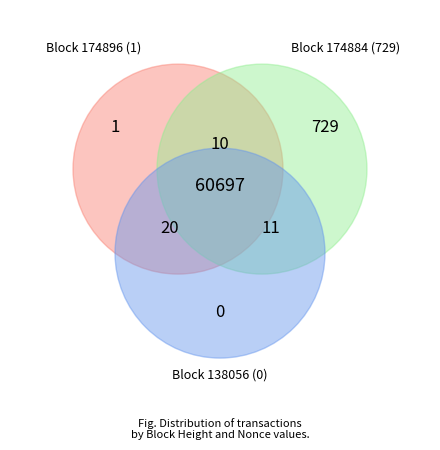

To the nearest percent, what is the average slice percentage?

25%